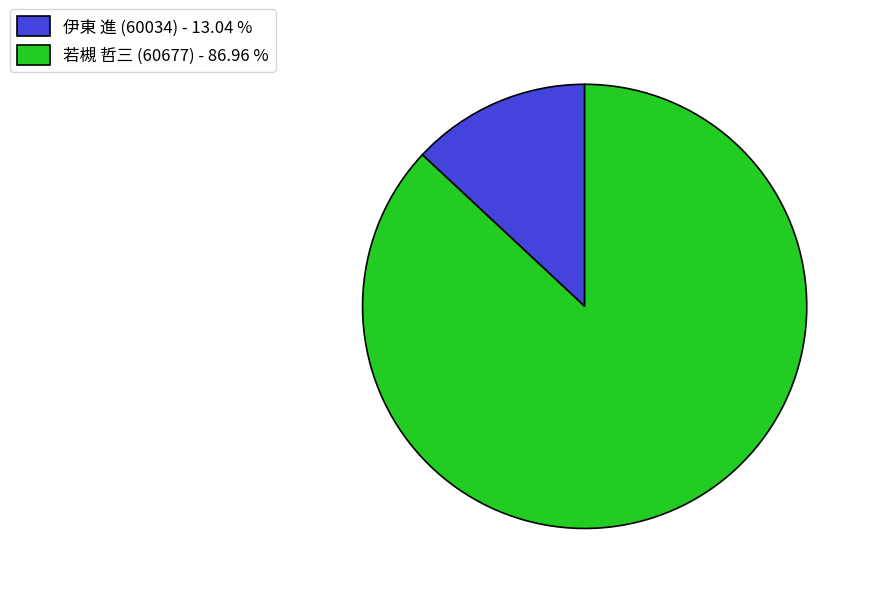

Rank the categories by value from lowest to highest.

伊東 進 (60034), 若槻 哲三 (60677)